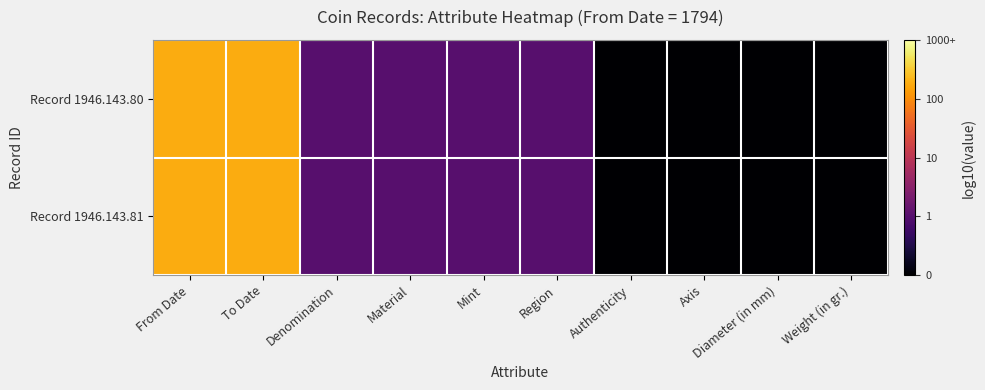

Between Denomination and Weight (in gr.), which series saw the biggest shift?

Record 1946.143.80